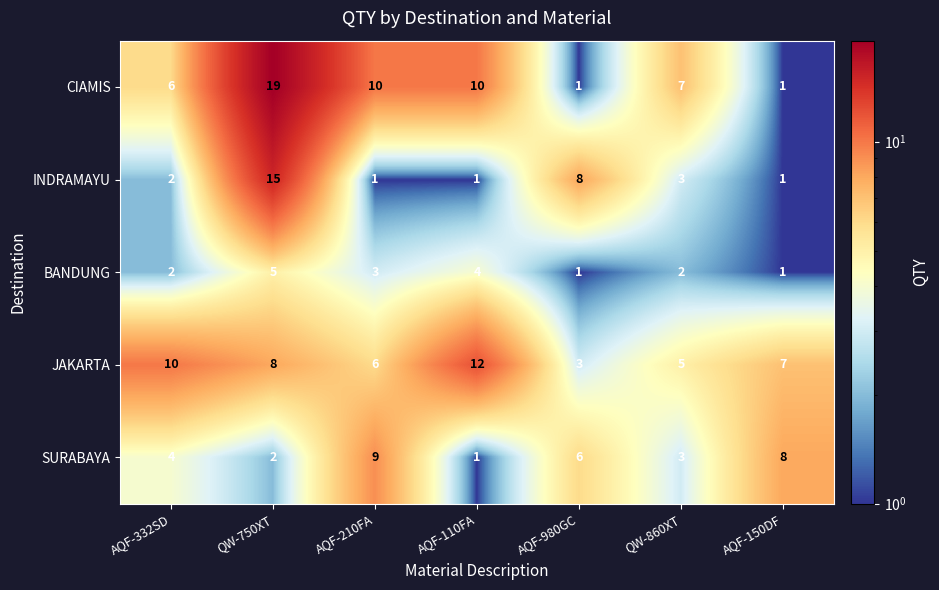

The BANDUNG series shows 2 at AQF-980GC. True or false?

False